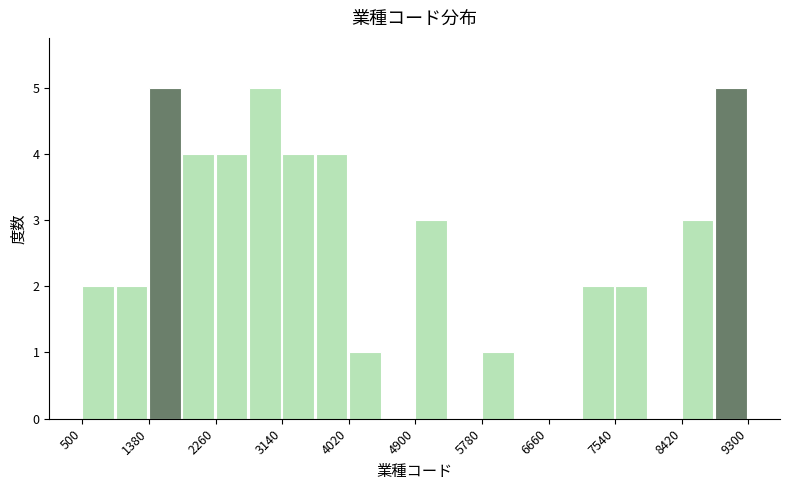

Reading left to right, list every bar in this chart as the range it spans on the x-axis followed by its height. Neither the bar edges nor the heights are printed on the chart, so give them approximately, as read against the axes.

500 to 940: 2
940 to 1380: 2
1380 to 1820: 5
1820 to 2260: 4
2260 to 2700: 4
2700 to 3140: 5
3140 to 3580: 4
3580 to 4020: 4
4020 to 4460: 1
4460 to 4900: 0
4900 to 5340: 3
5340 to 5780: 0
5780 to 6220: 1
6220 to 6660: 0
6660 to 7100: 0
7100 to 7540: 2
7540 to 7980: 2
7980 to 8420: 0
8420 to 8860: 3
8860 to 9300: 5